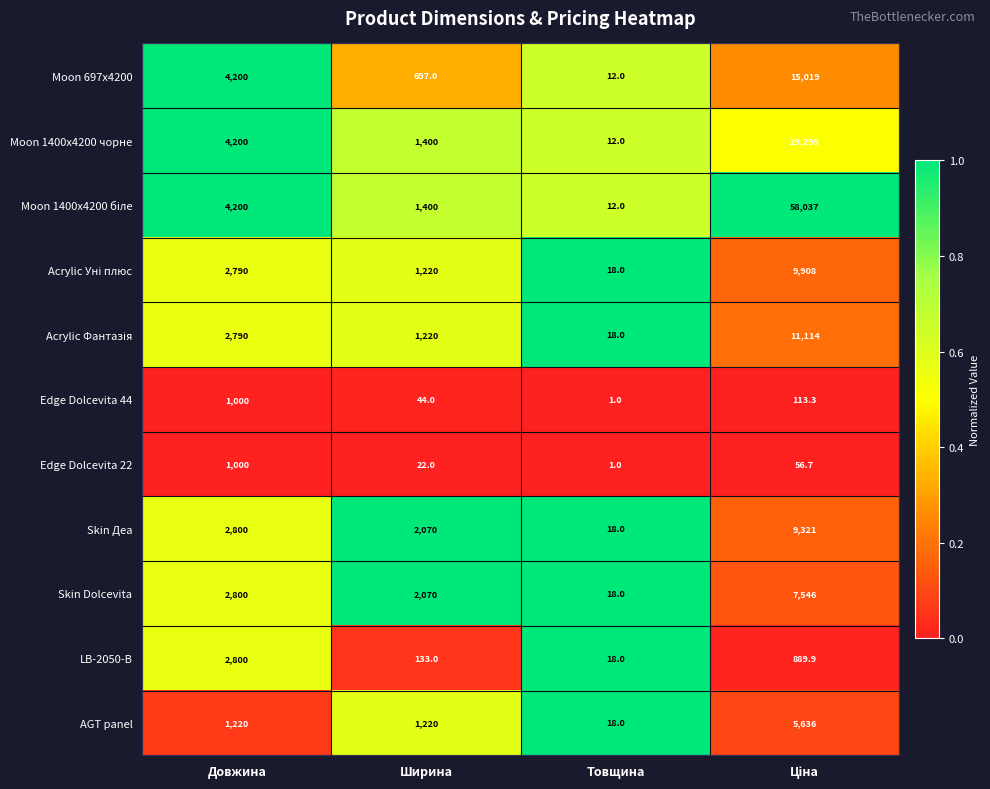

What is the average value of the Edge Dolcevita 44 series?

289.6